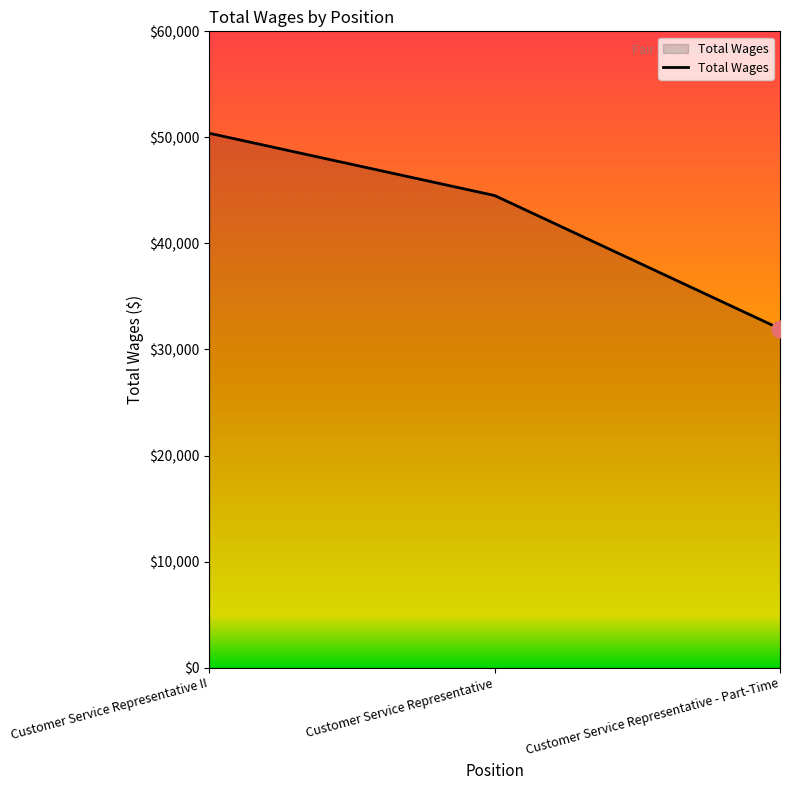

True or false: the data shows 50213 at Customer Service Representative - Part-Time.

False